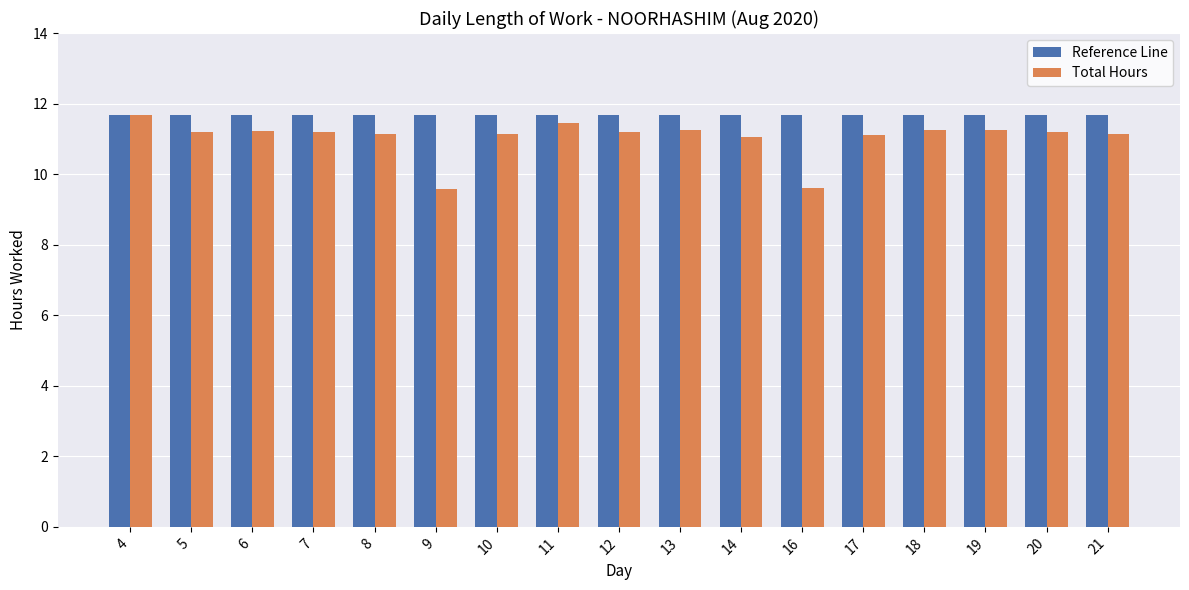

Is the value of Reference Line at 7 greater than the value of Total Hours at 11?

Yes